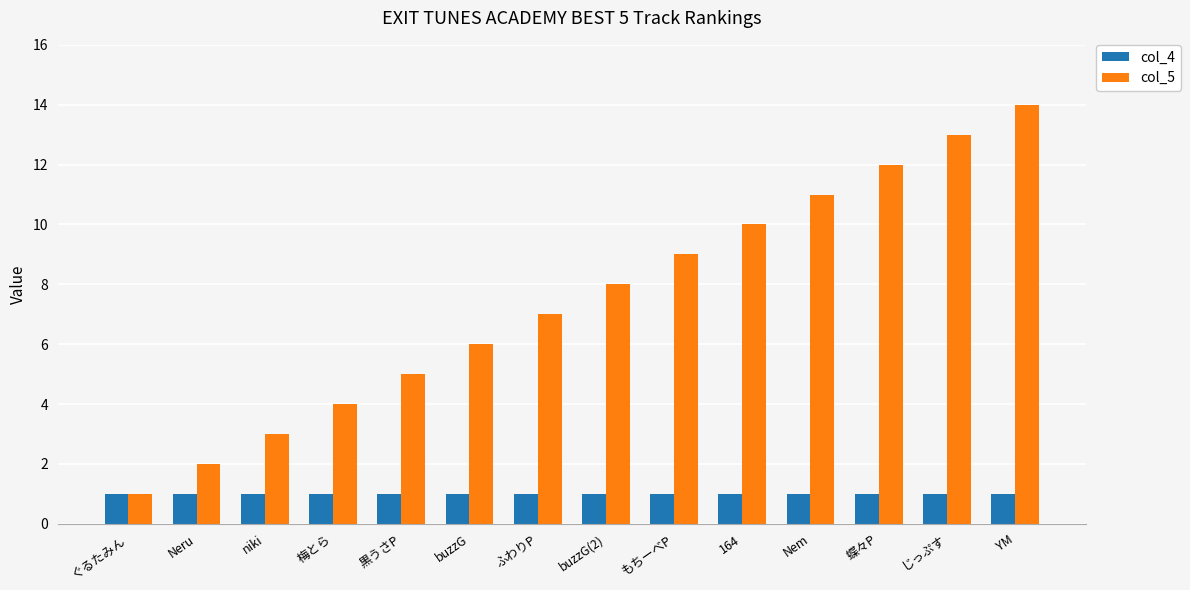

Reading right to left, what are all the values shown in this chart?

col_4: YM=1	じっぷす=1	蝶々P=1	Nem=1	164=1	もちーべP=1	buzzG(2)=1	ふわりP=1	buzzG=1	黒うさP=1	梅とら=1	niki=1	Neru=1	ぐるたみん=1
col_5: YM=14	じっぷす=13	蝶々P=12	Nem=11	164=10	もちーべP=9	buzzG(2)=8	ふわりP=7	buzzG=6	黒うさP=5	梅とら=4	niki=3	Neru=2	ぐるたみん=1